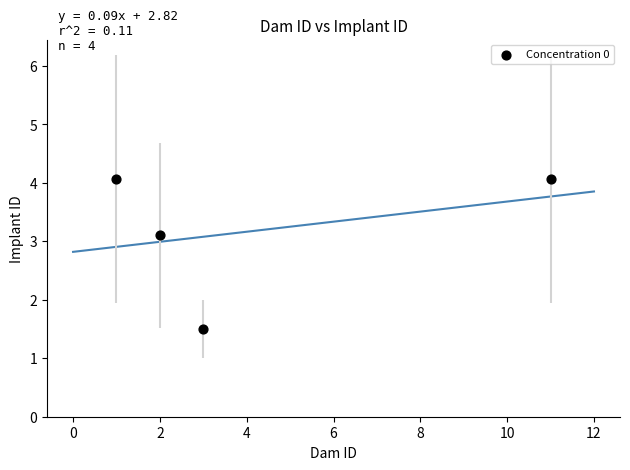

What Y value in the scatter plot is closest to 2?

1.5